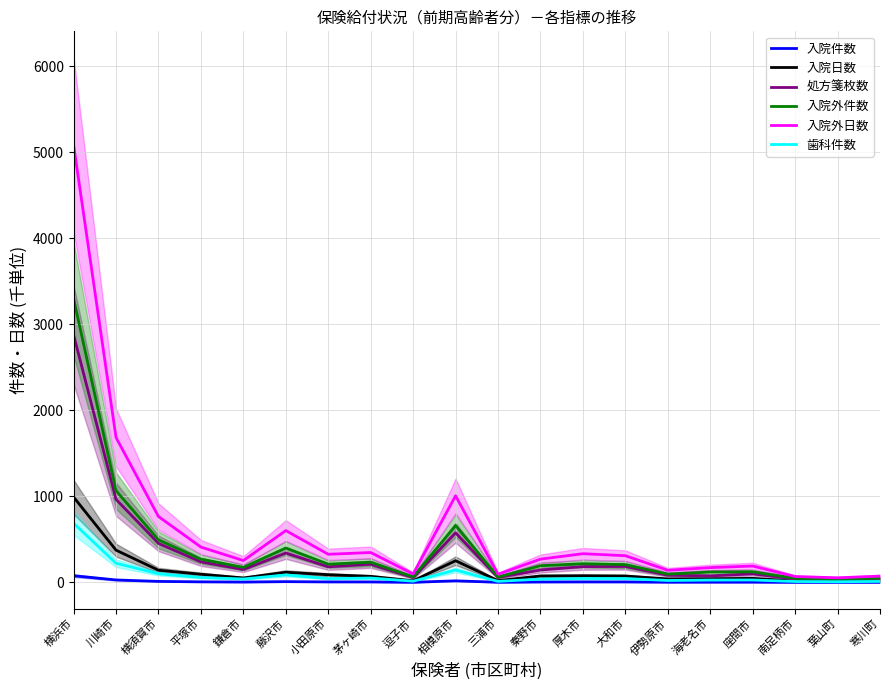

How many series are shown in this chart?

6